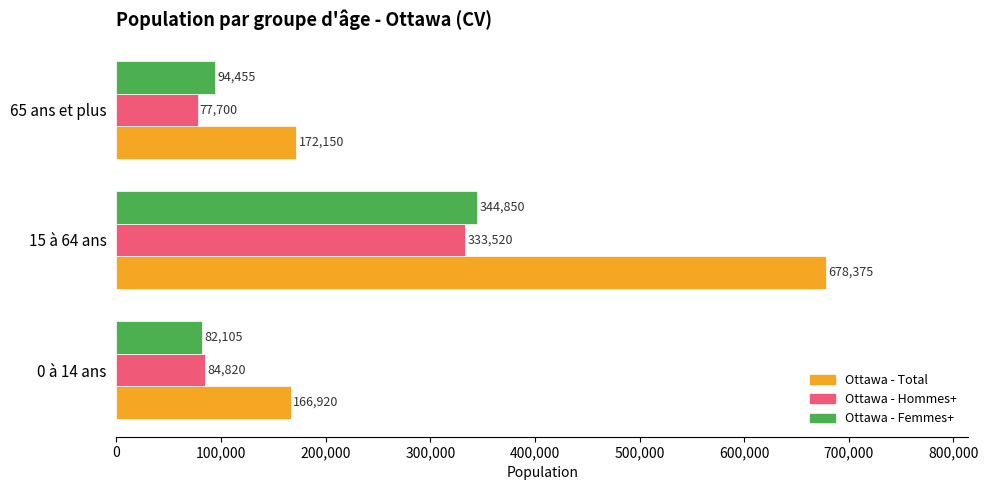

True or false: Ottawa - Femmes+ has a value of 43708 at 0 à 14 ans.

False